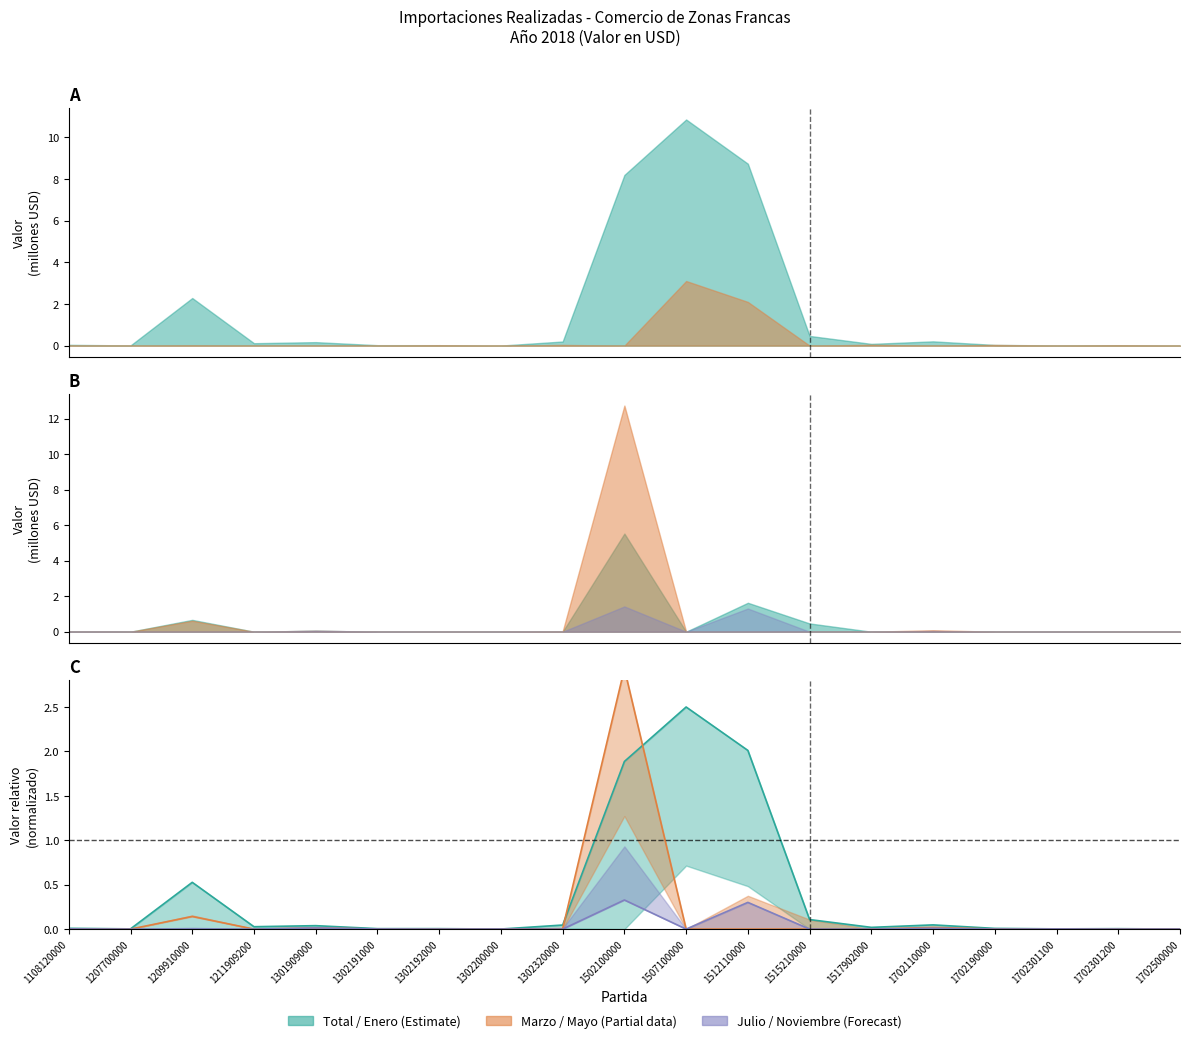

Count the number of categories in the chart.

19